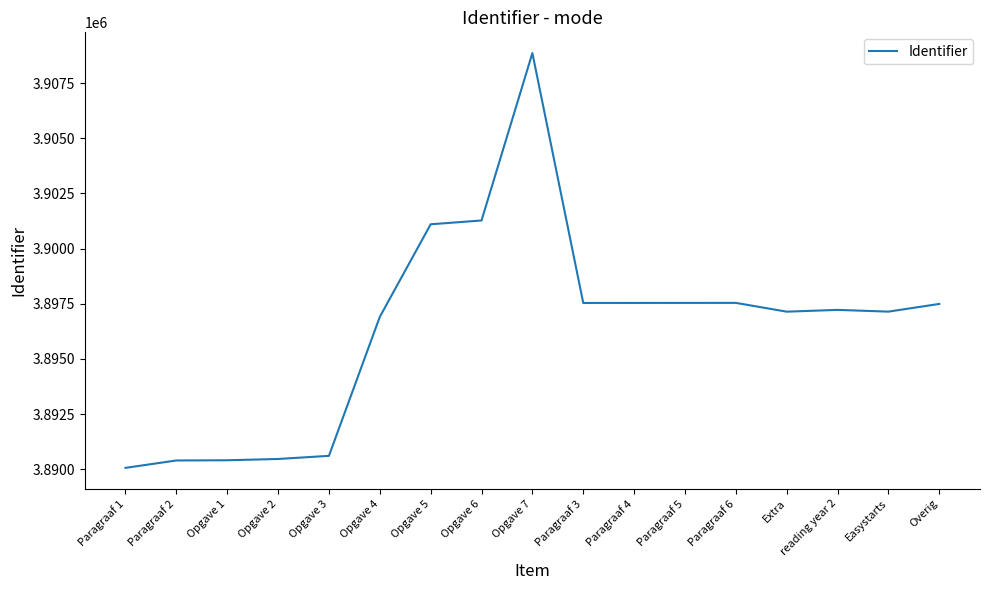

Which has a higher value, Paragraaf 1 or Opgave 2?

Opgave 2